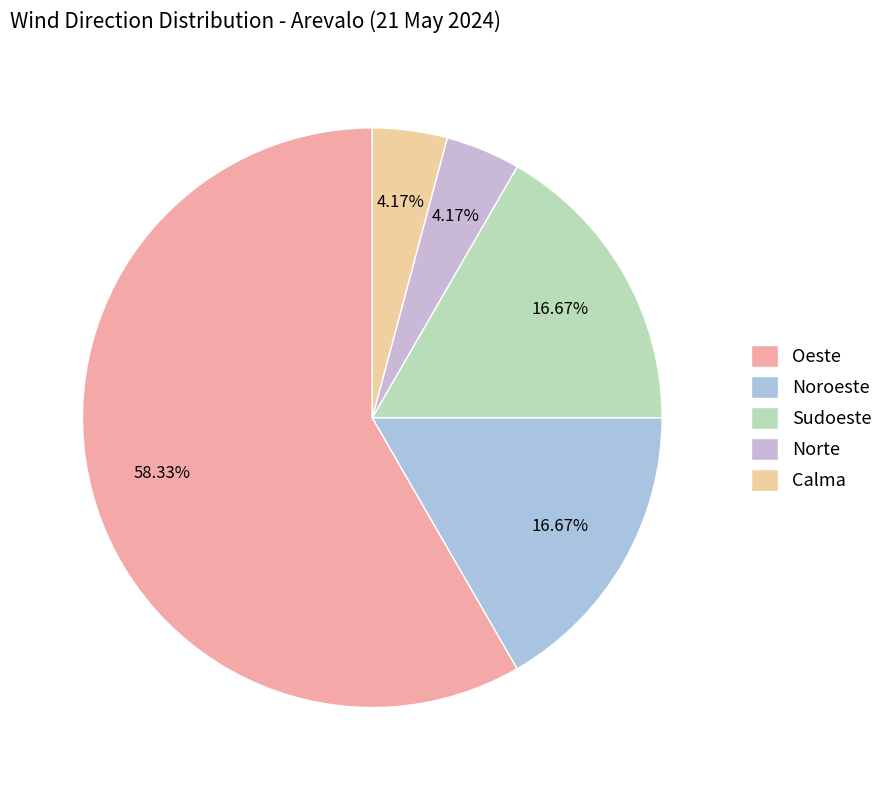

Is there any slice that represents more than half of the pie?

Yes